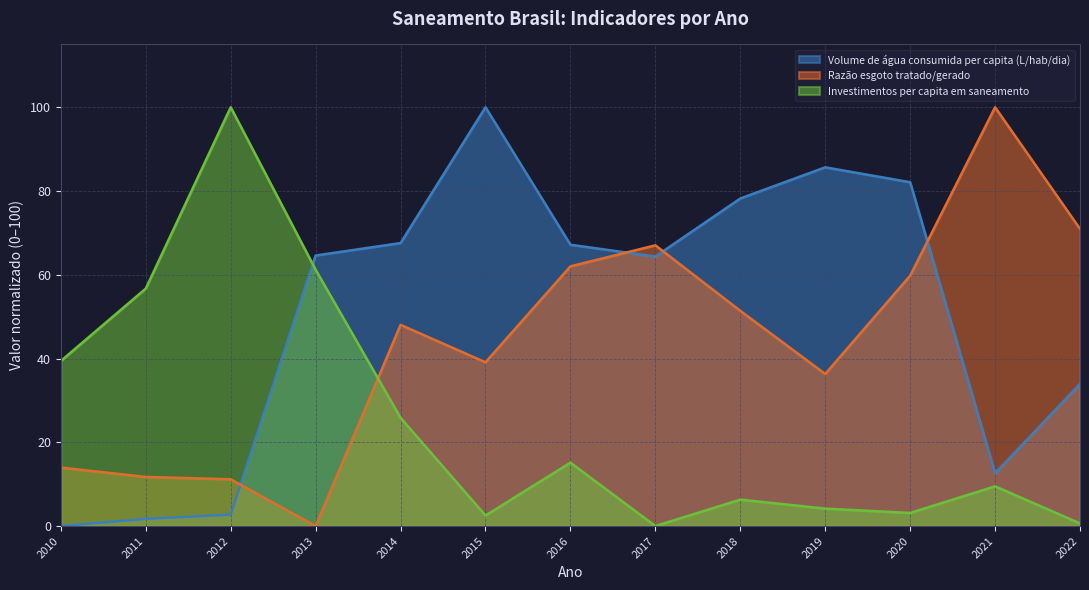

How many intersections are there between Volume de água consumida per capita (L/hab/dia) and Razão esgoto tratado/gerado?

4